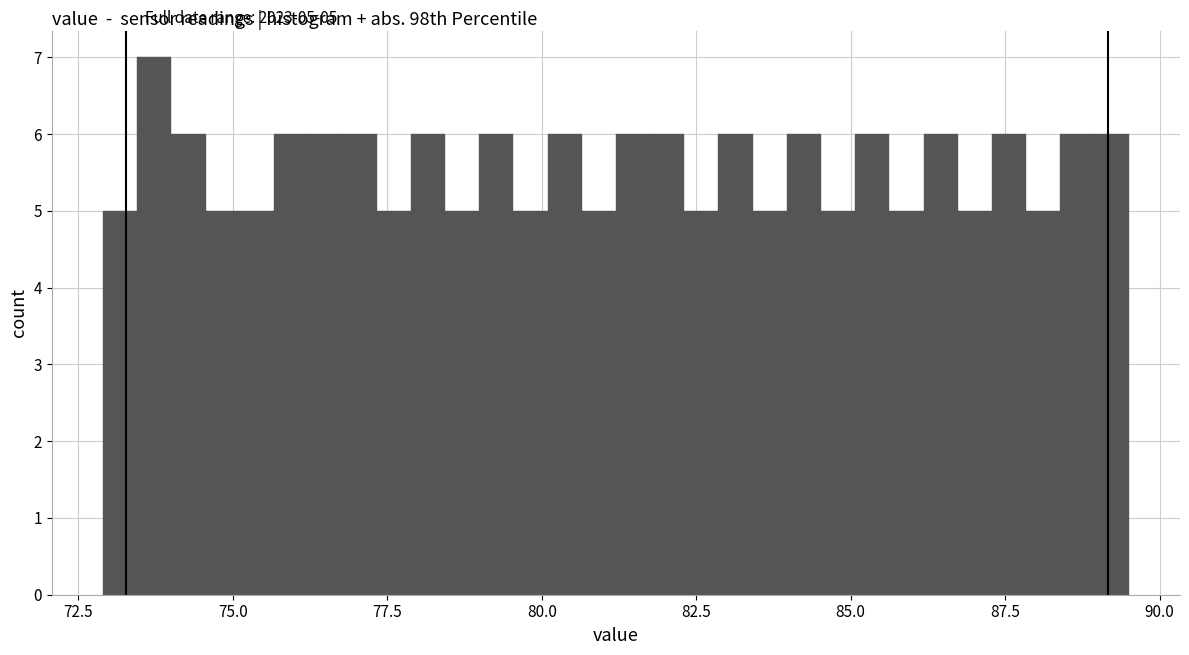

Around what value on the x-axis is the tallest bar? Give the approximate position of its centre, as read against the axis.

73.5